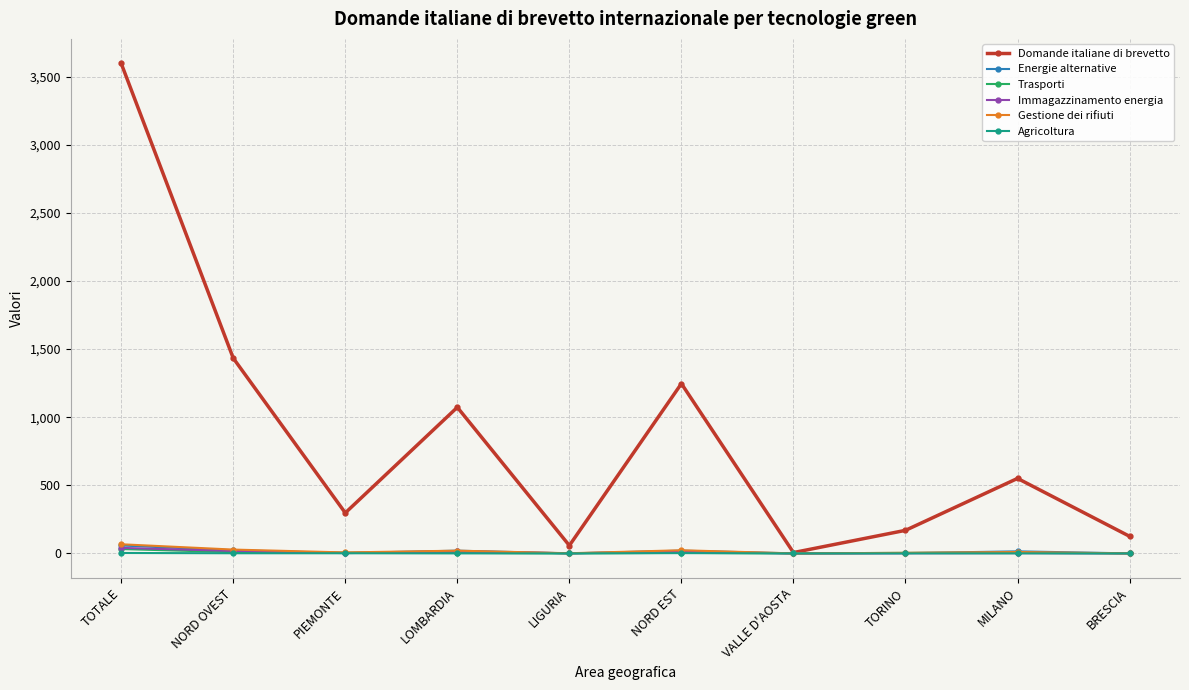

Between TOTALE and TORINO, which series saw the biggest shift?

Domande italiane di brevetto